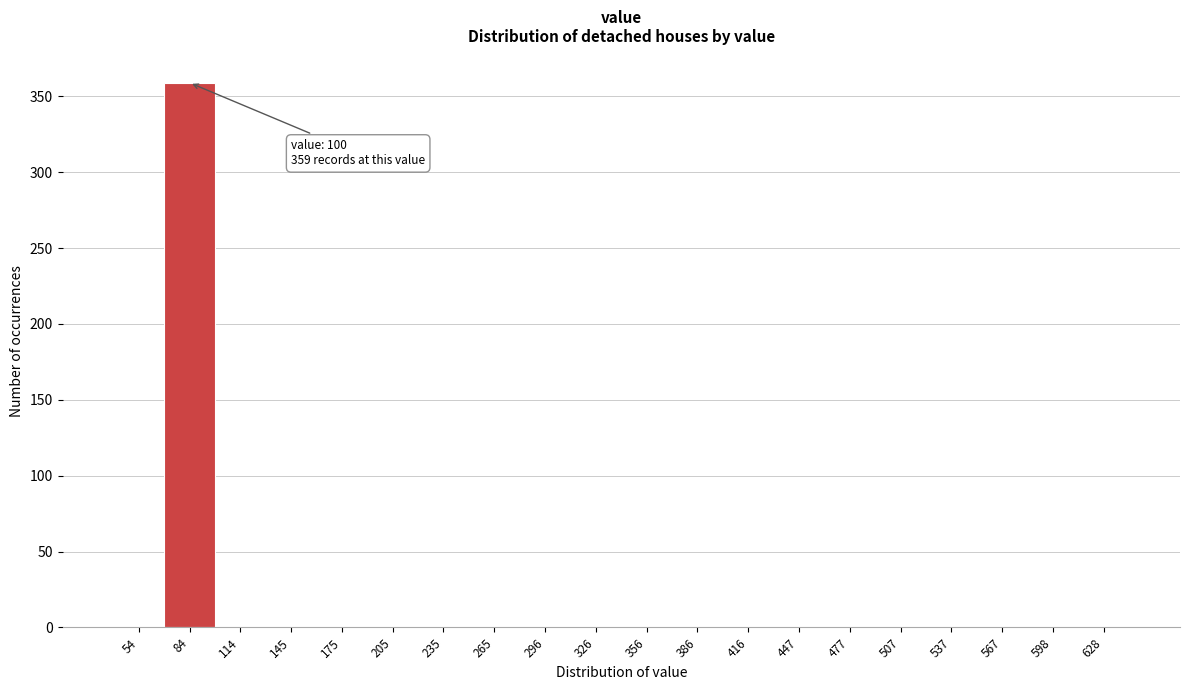

Reading left to right, transcribe all the data shown in this chart.

54=0	84=359	114=0	145=0	175=0	205=0	235=0	265=0	296=0	326=0	356=0	386=0	416=0	447=0	477=0	507=0	537=0	567=0	598=0	628=0